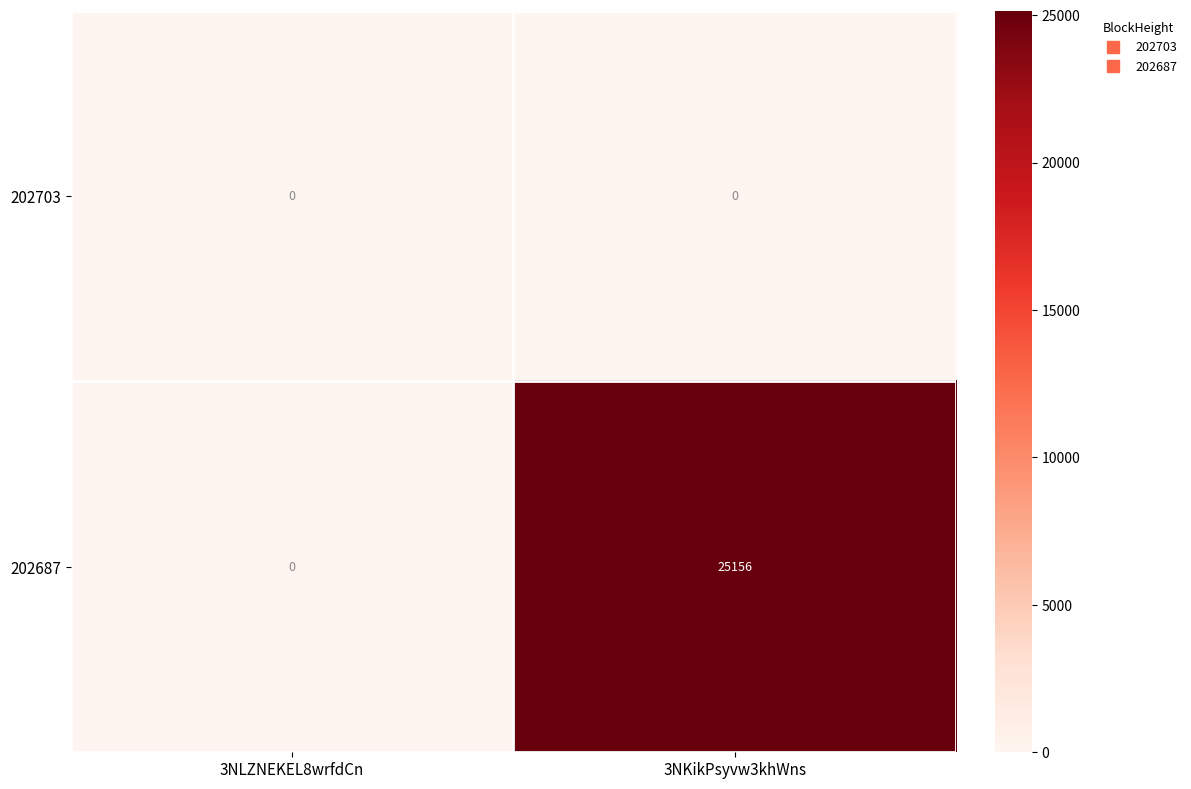

What is the greatest value displayed?

25156